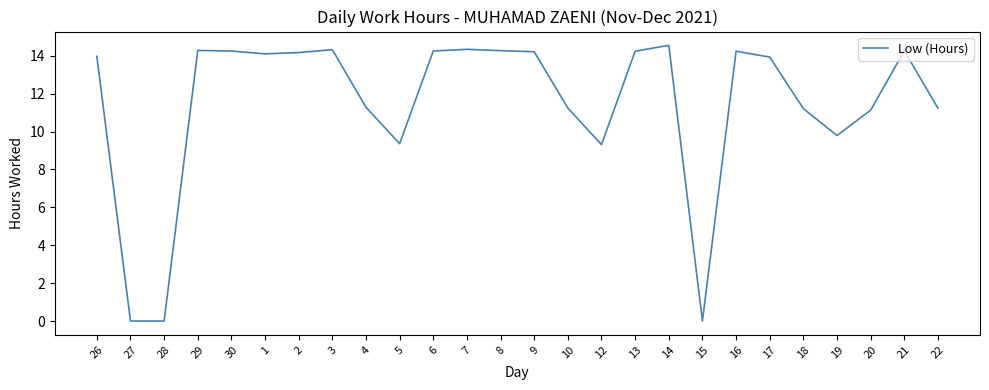

What position from the left is 29?

4